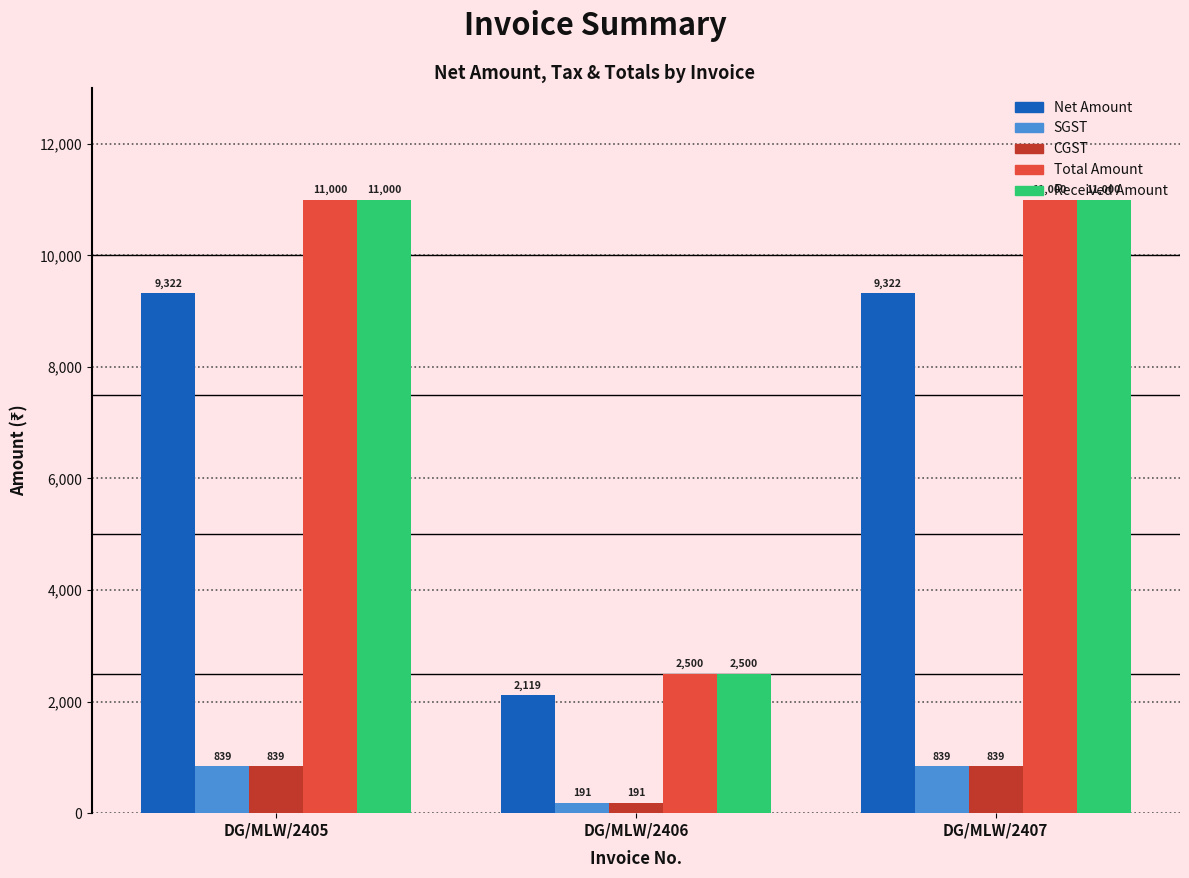

What is the value of the Net Amount bar at the 1st from the left?

9322.0